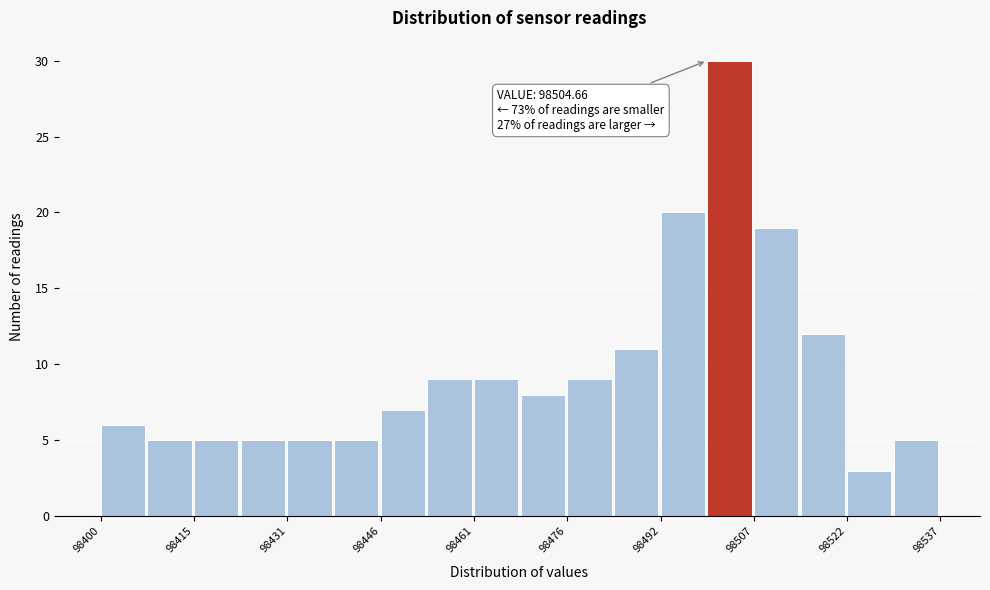

Around what value on the x-axis is the tallest bar? Give the approximate position of its centre, as read against the axis.

98502